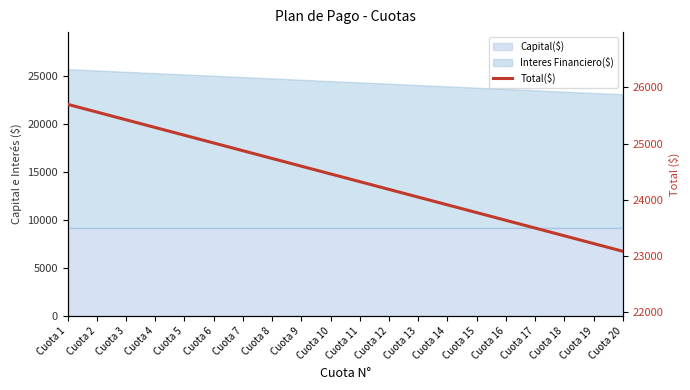

Where is the data nearest to the value 24390?

Cuota 11